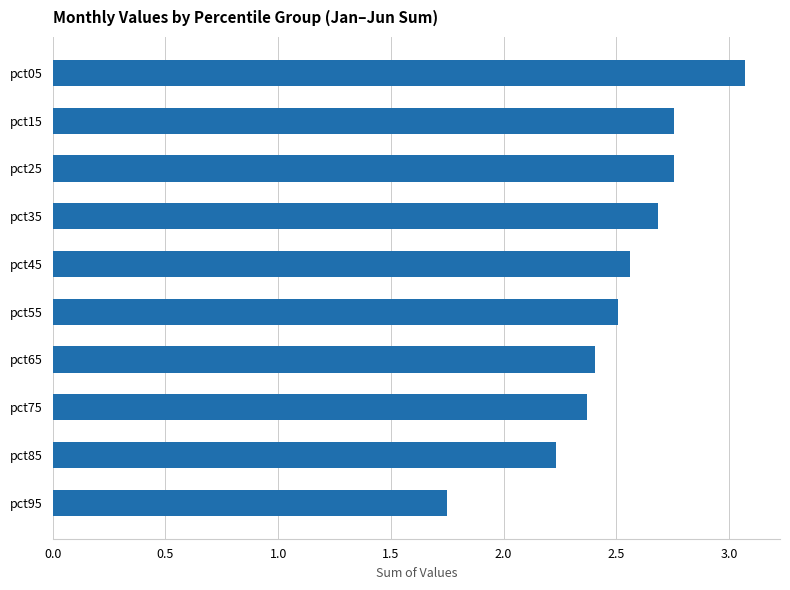

What is the difference between the maximum and second lowest values?

0.8